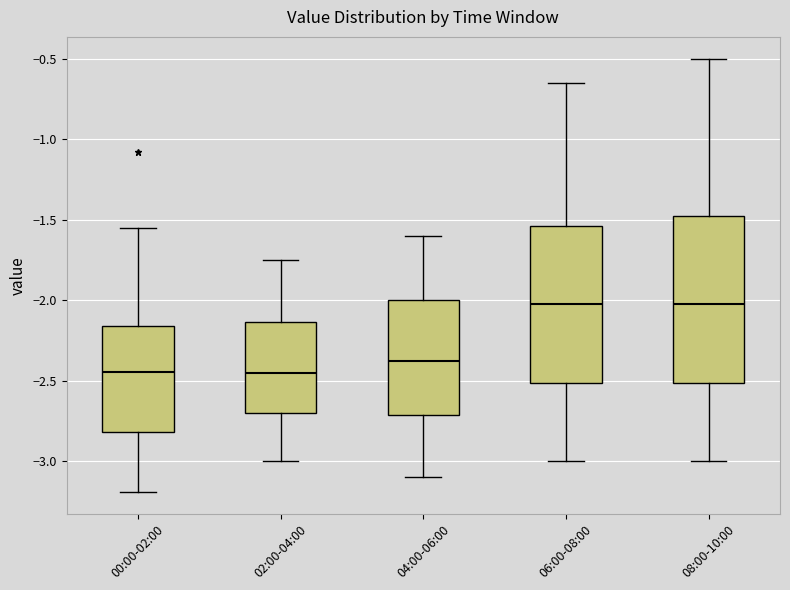

Where does the median line of the box for 06:00-08:00 sit on the y-axis? The values are not printed on the chart, so give them approximately, as read against the axis.

-2.00